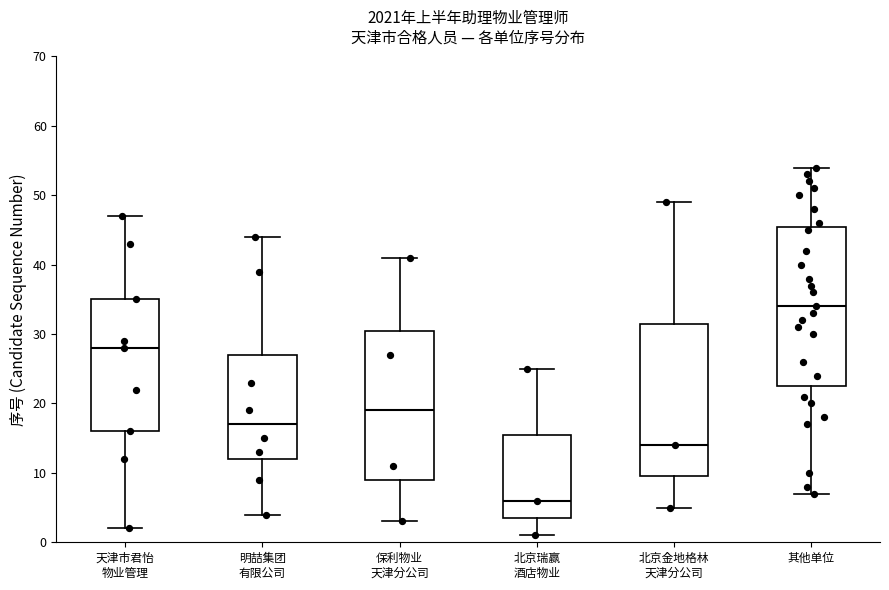

Which box's median line is the lowest?

北京瑞赢 酒店物业